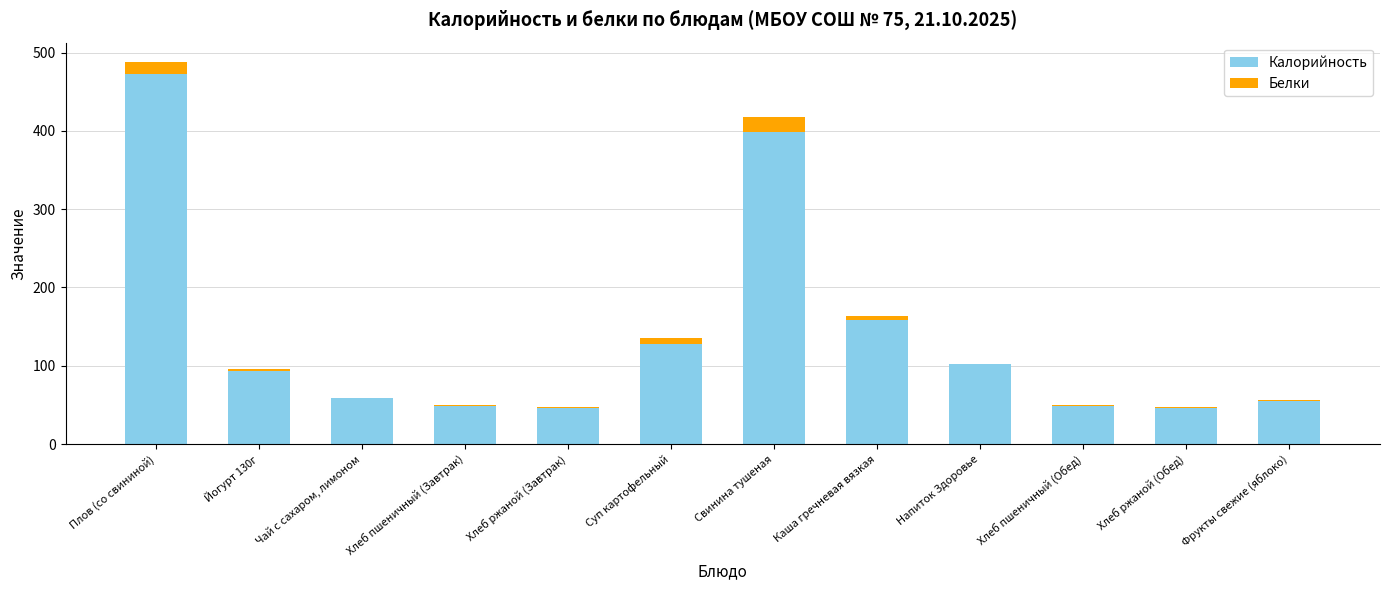

What is the sum of all Калорийность values?

1655.1